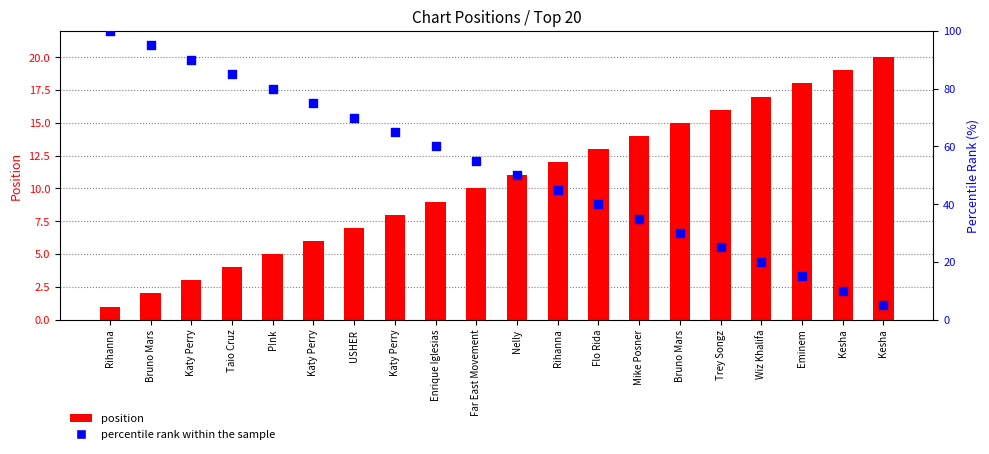

Which series reaches the maximum Y coordinate?

percentile rank within the sample